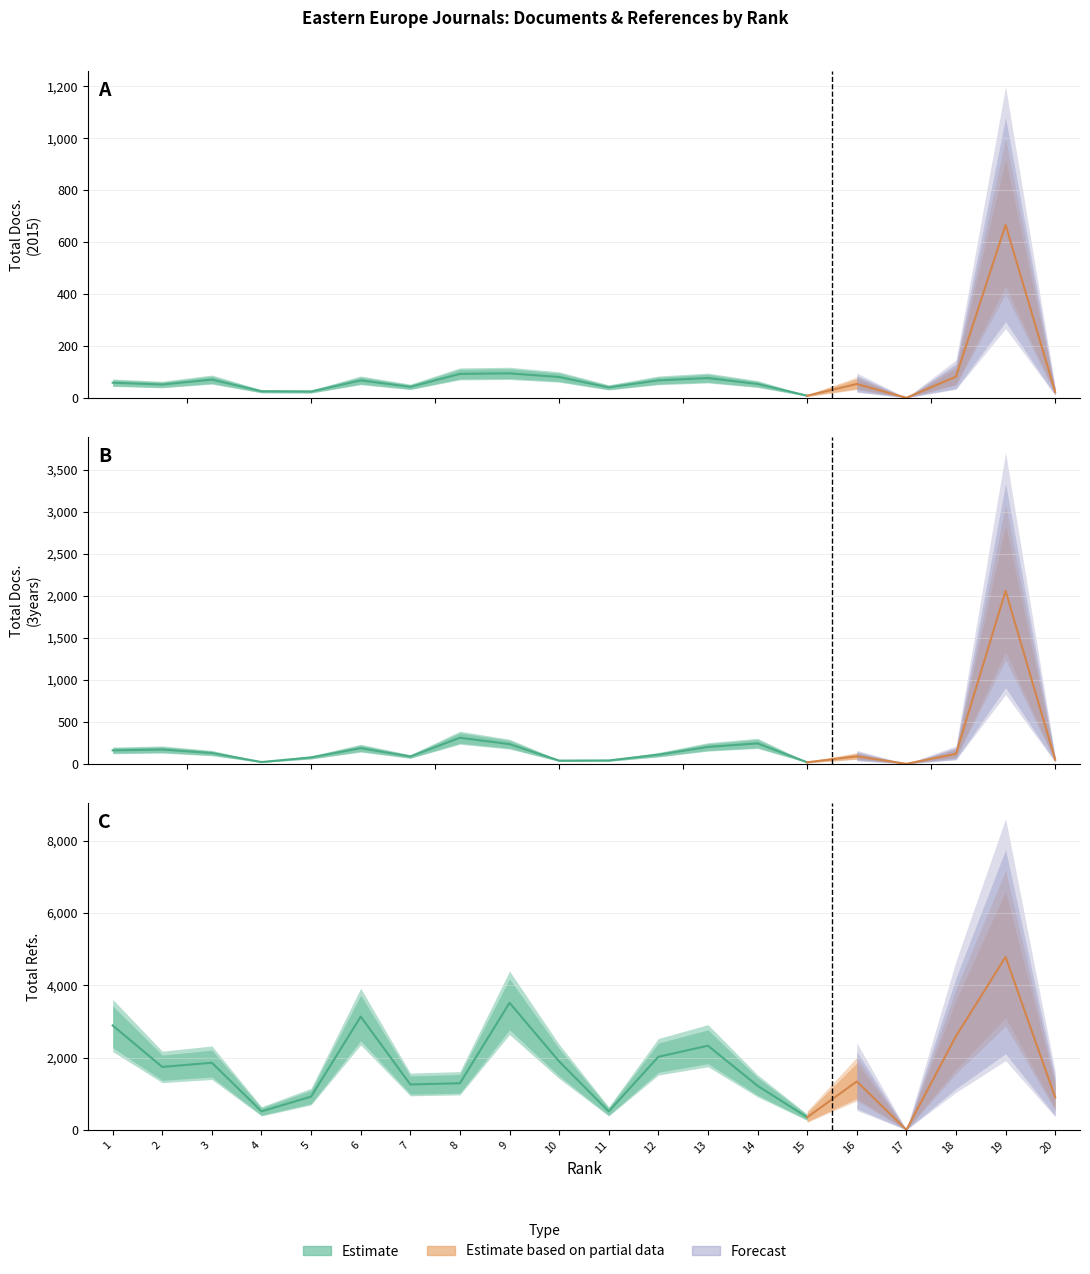

What is the sum of the Total Docs. (3years) values at 17 and 10?

38